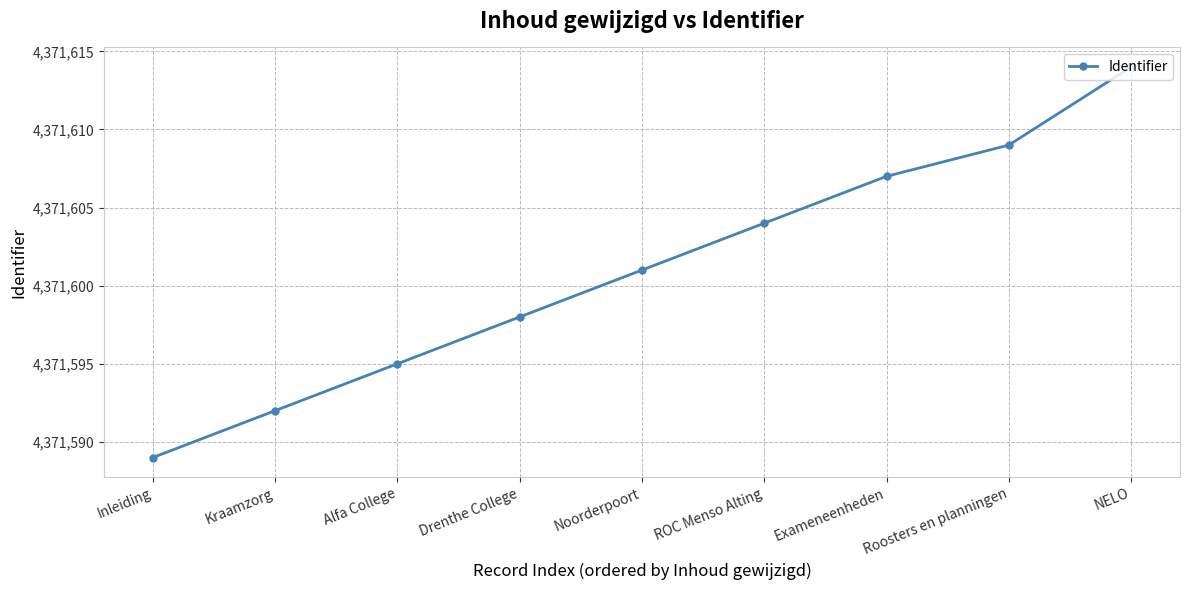

Rank the categories by value from highest to lowest.

NELO, Roosters en planningen, Exameneenheden, ROC Menso Alting, Noorderpoort, Drenthe College, Alfa College, Kraamzorg, Inleiding